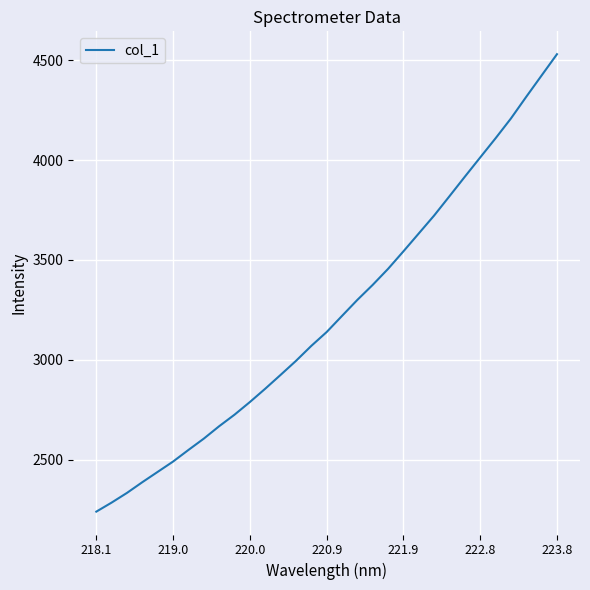

What is the greatest value displayed?

4530.0